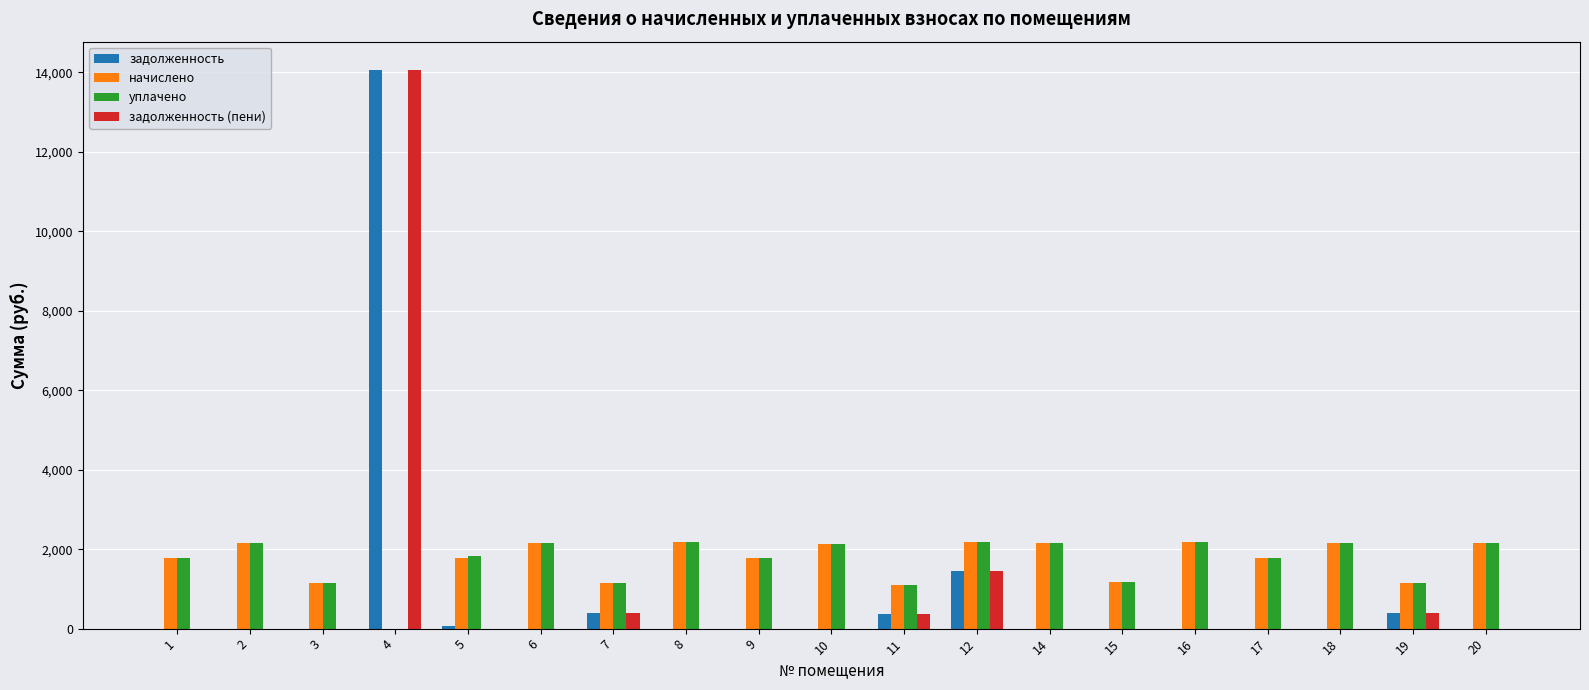

At which category does the chart reach its peak across all series?

4